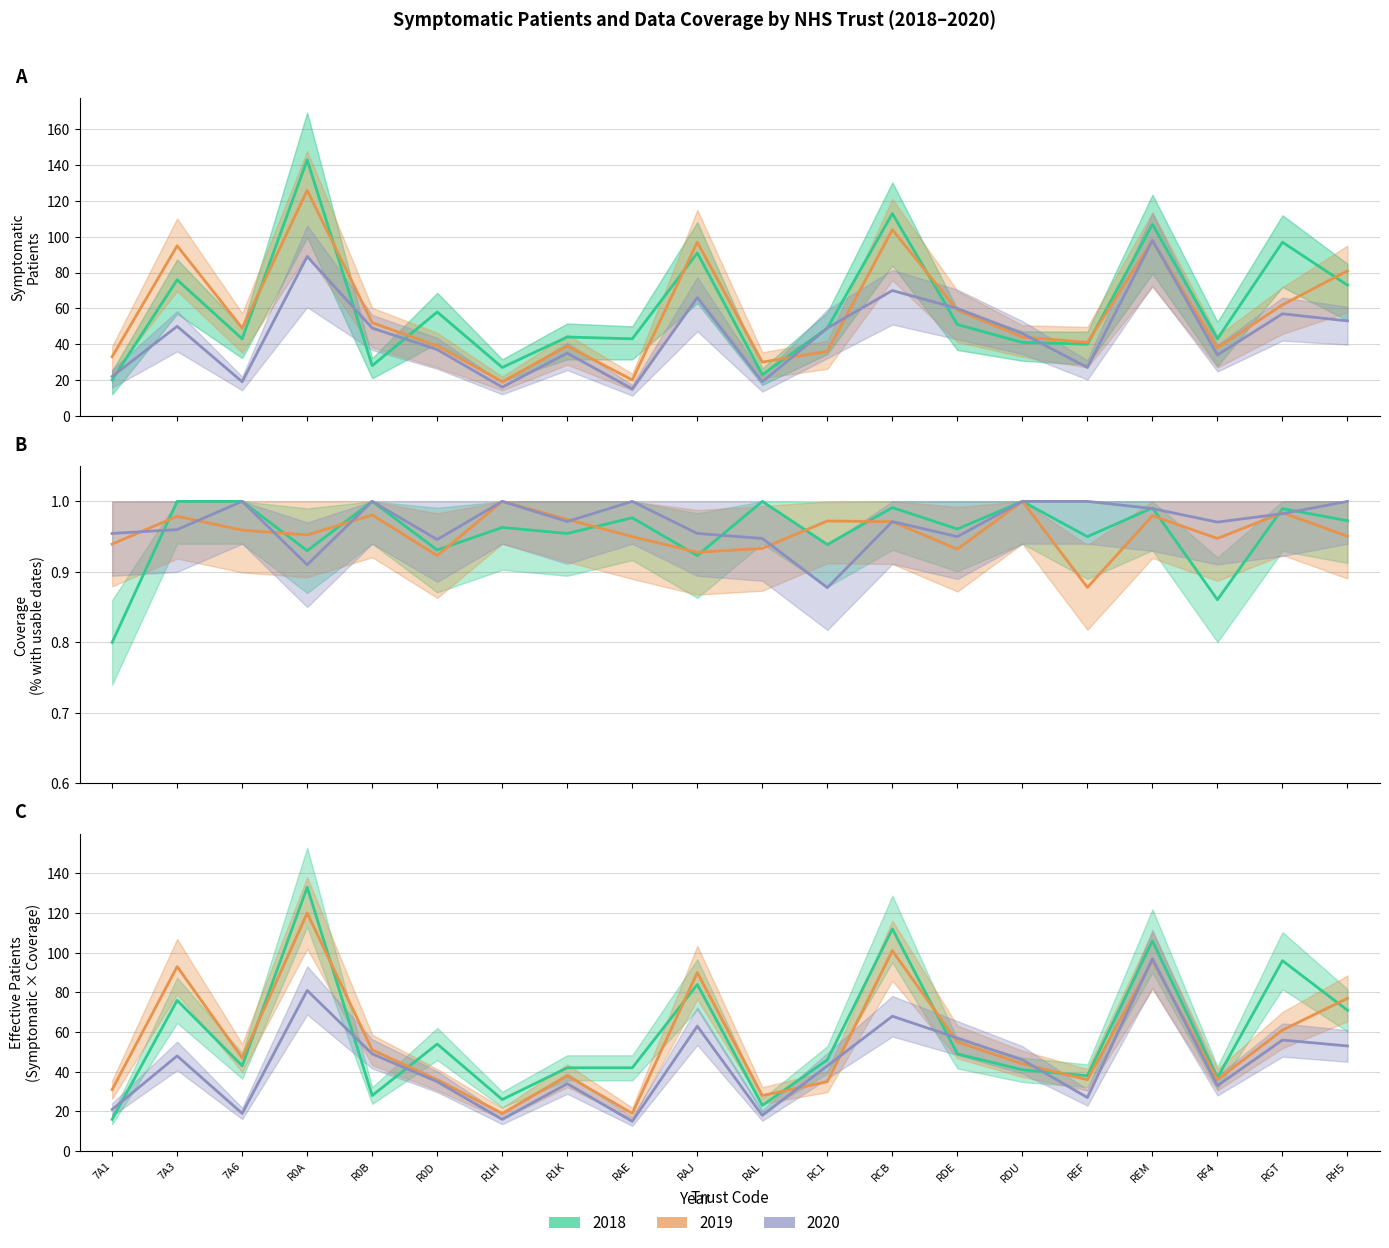

What position from the right is R0B?

16